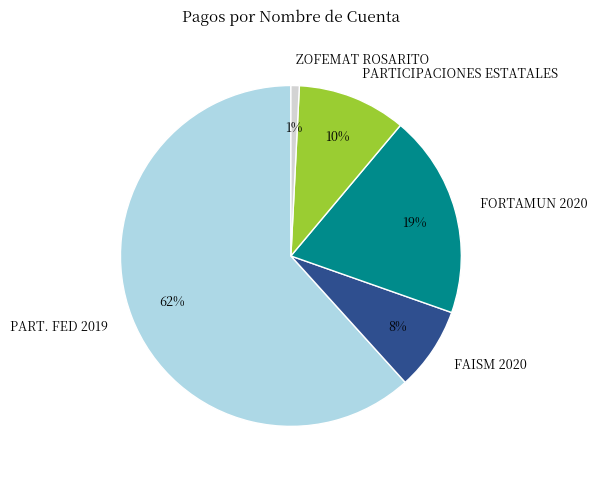

Is the sum of PART. FED 2019 and PARTICIPACIONES ESTATALES greater than half?

Yes